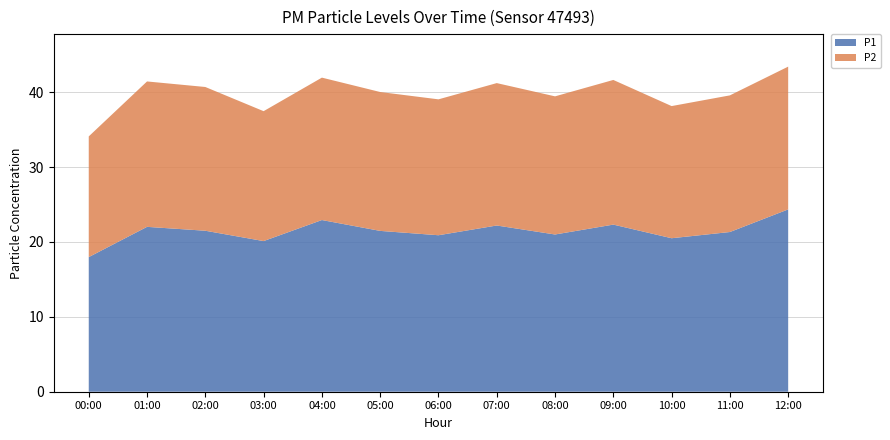

Reading right to left, extract all data points from this chart.

P1: 12:00=24.4	11:00=21.3	10:00=20.5	09:00=22.3	08:00=21.0	07:00=22.2	06:00=20.9	05:00=21.5	04:00=22.9	03:00=20.1	02:00=21.5	01:00=22.0	00:00=18.0
P2: 12:00=19.1	11:00=18.2	10:00=17.6	09:00=19.3	08:00=18.4	07:00=19.0	06:00=18.1	05:00=18.6	04:00=19.0	03:00=17.4	02:00=19.2	01:00=19.4	00:00=16.1